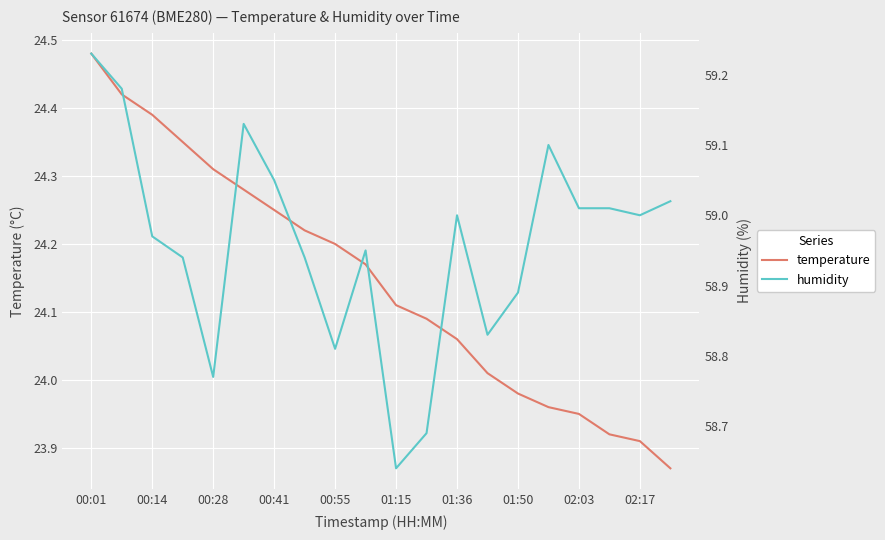

Rank the series by their average value, from highest to lowest.

humidity, temperature